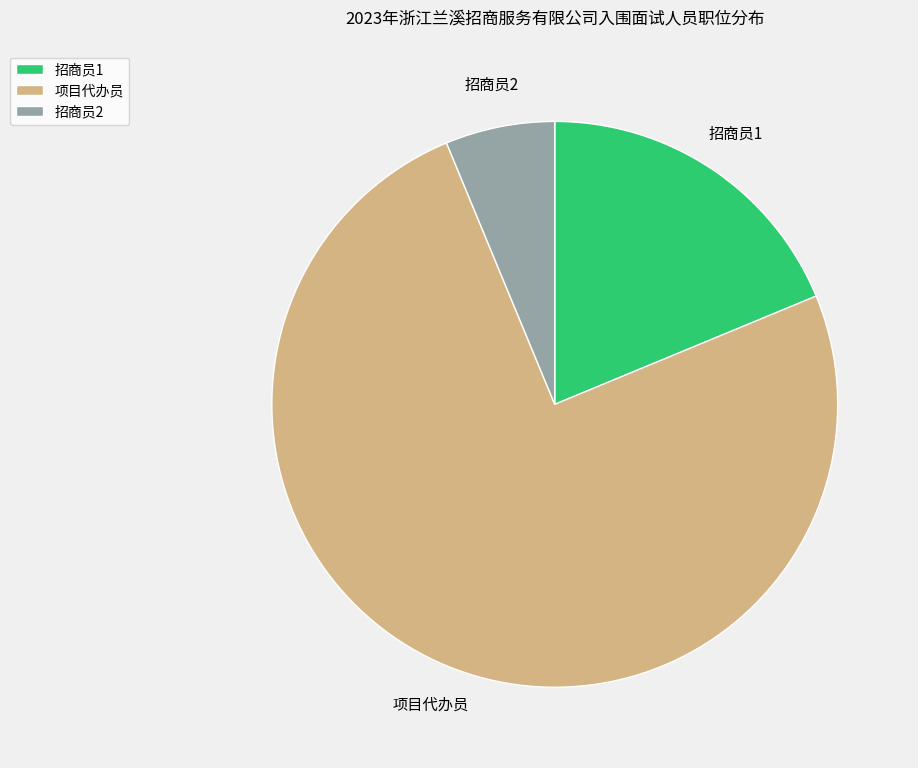

Which category has the biggest portion of the pie?

项目代办员